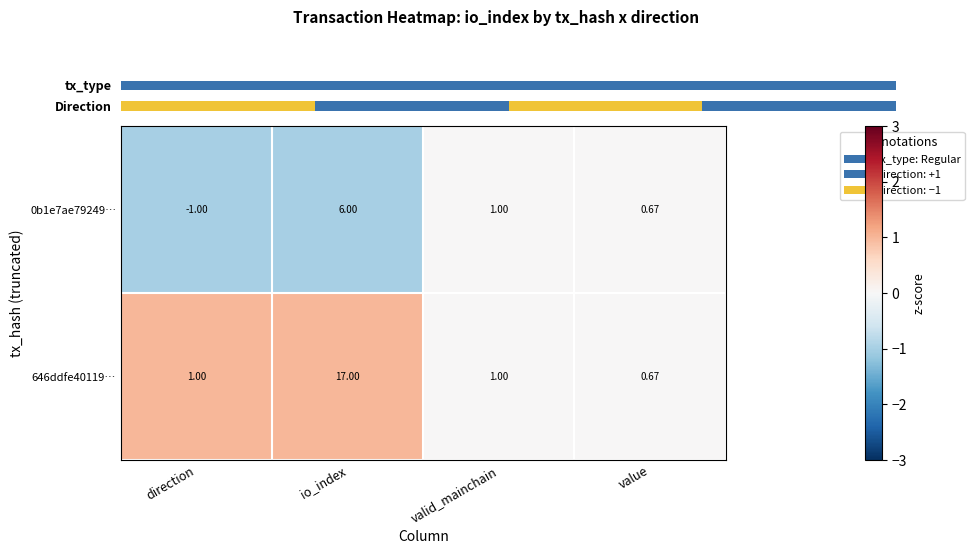

True or false: 0b1e7ae79249… has a value of 0 at value.

False